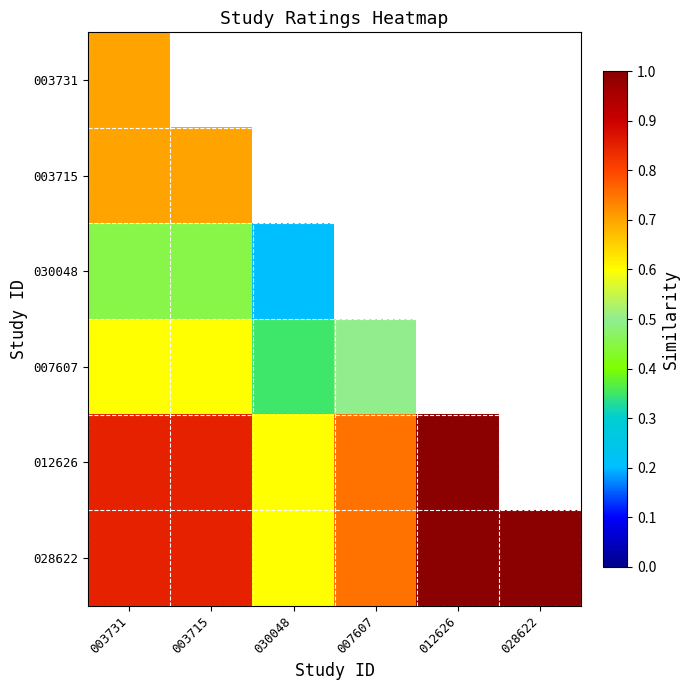

Between 003715 and 028622, which is larger?

028622